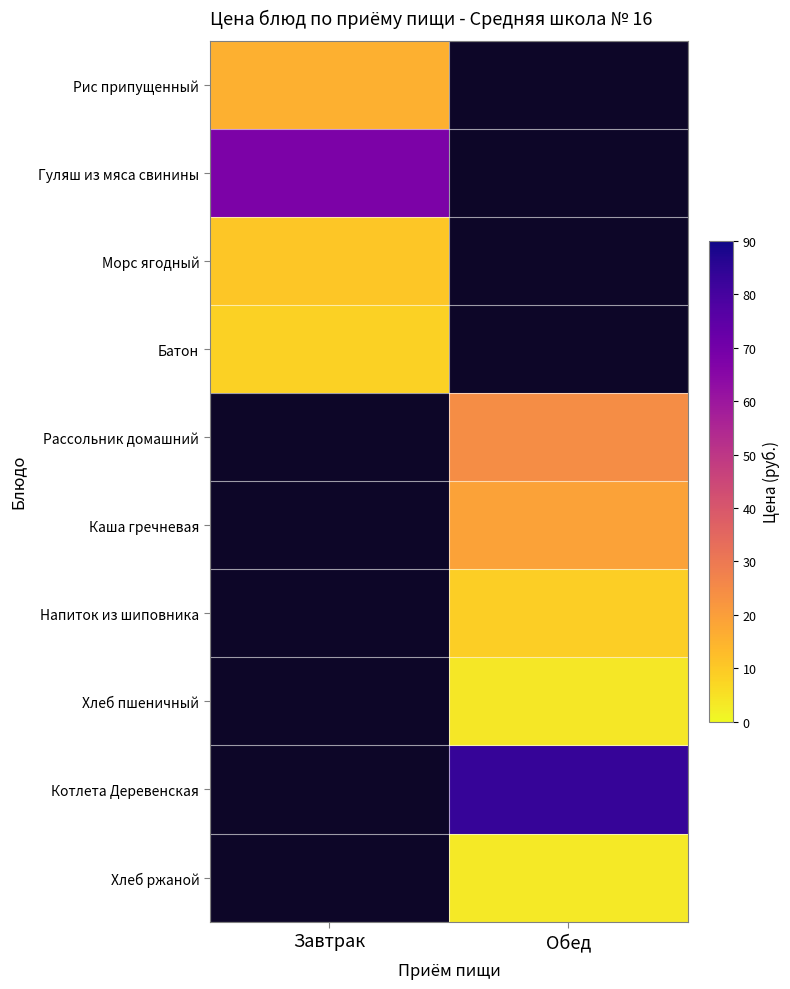

What is the difference between the highest and lowest values at Завтрак?

59.4